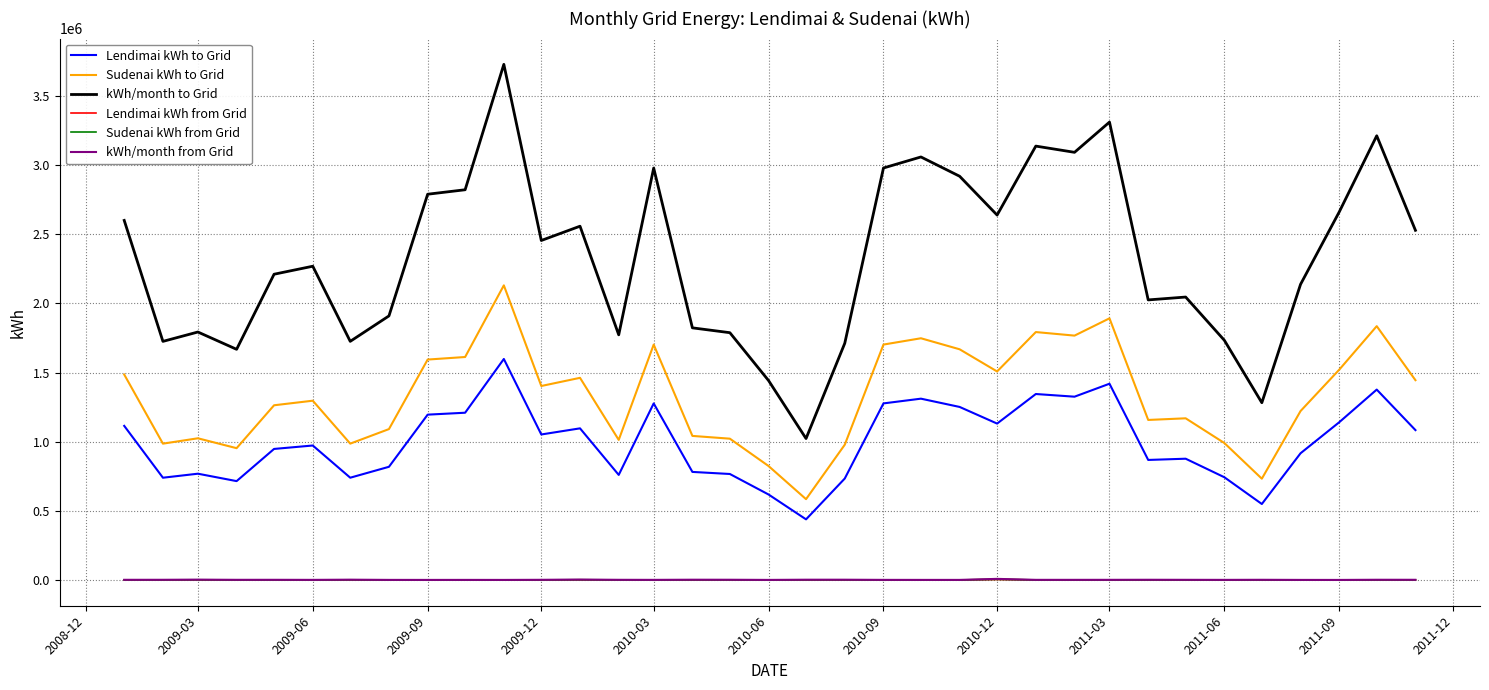

Which series has the largest total across all categories?

kWh/month to Grid